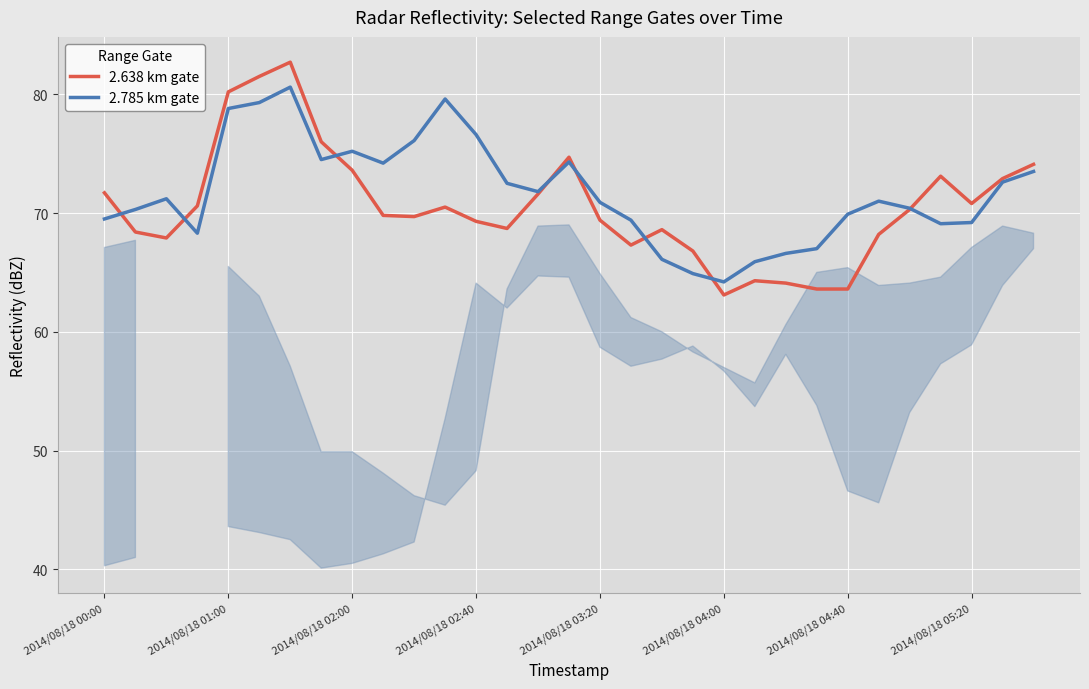

How many values in 2.785 km gate are above zero?

31